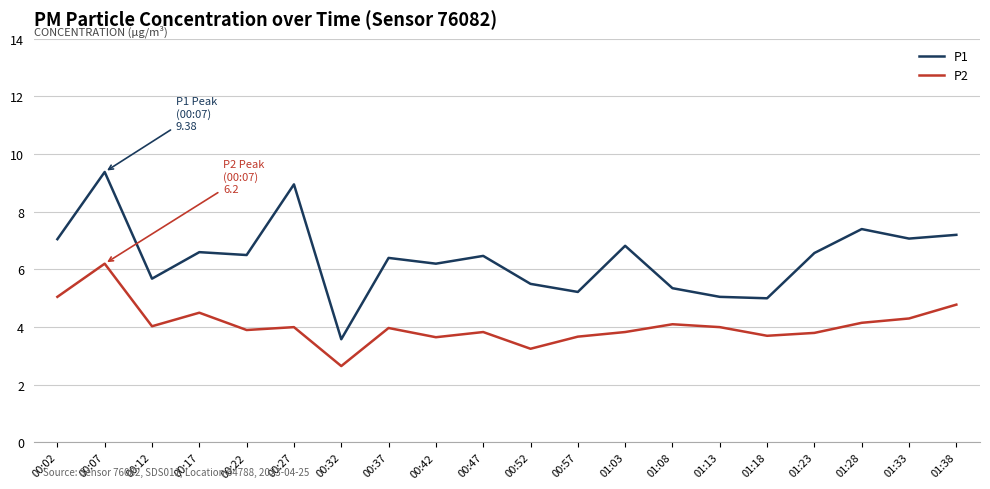

What position from the left is 00:32?

7